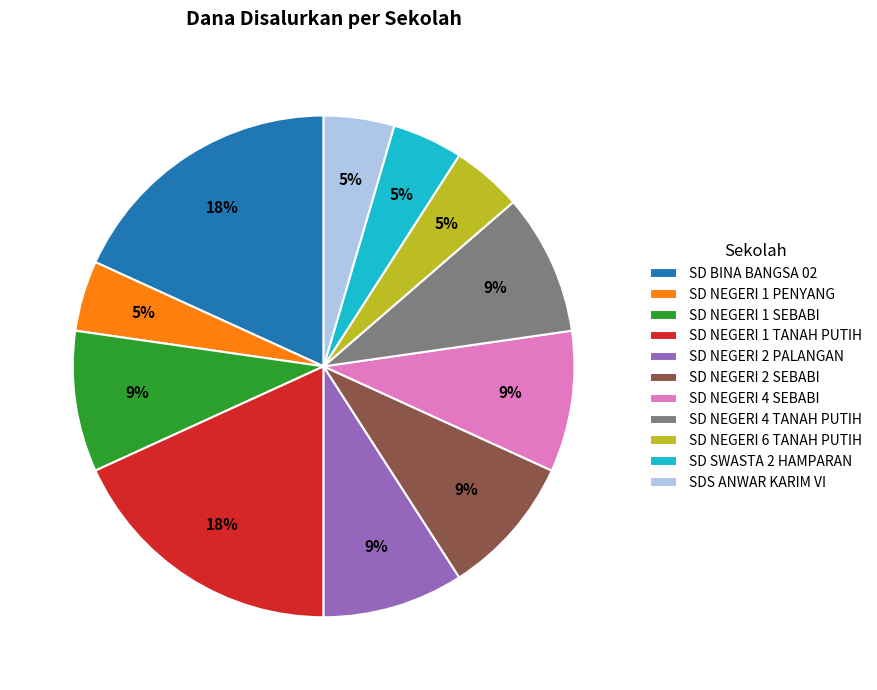

Does any single category account for the majority?

No